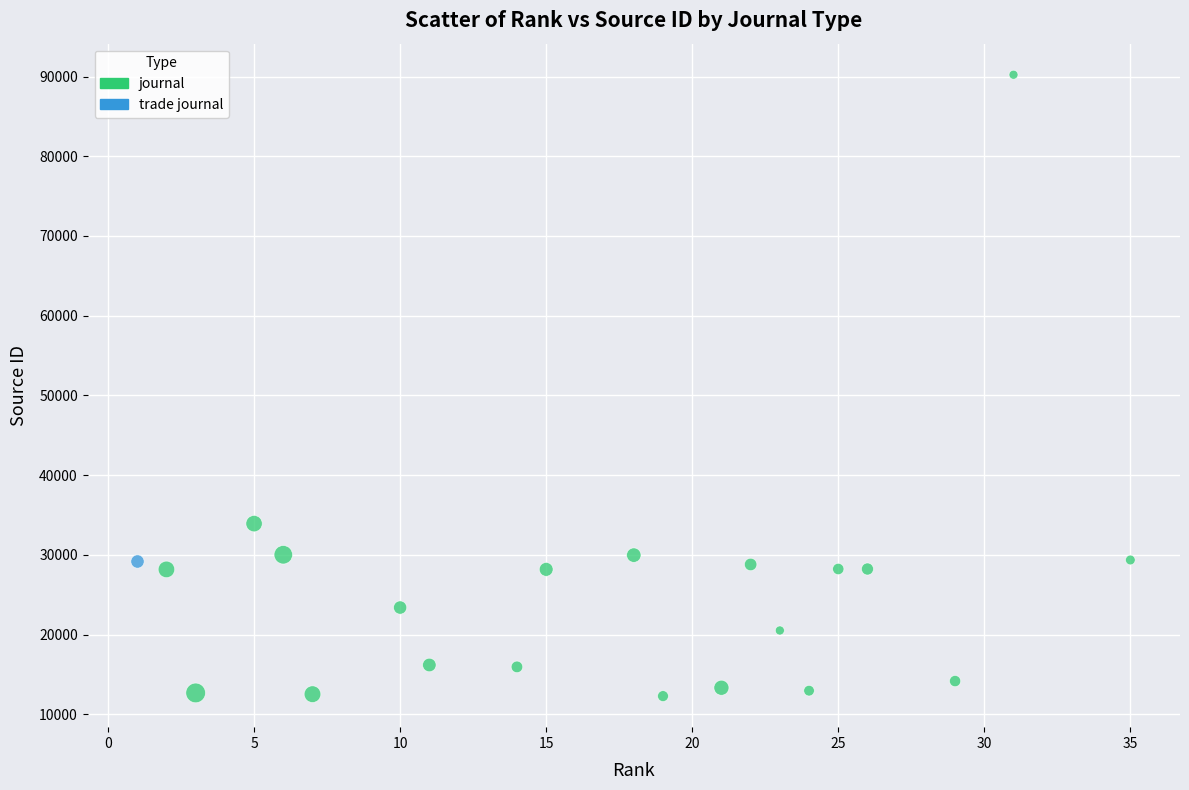

What are all the series names shown in the legend?

journal, trade journal